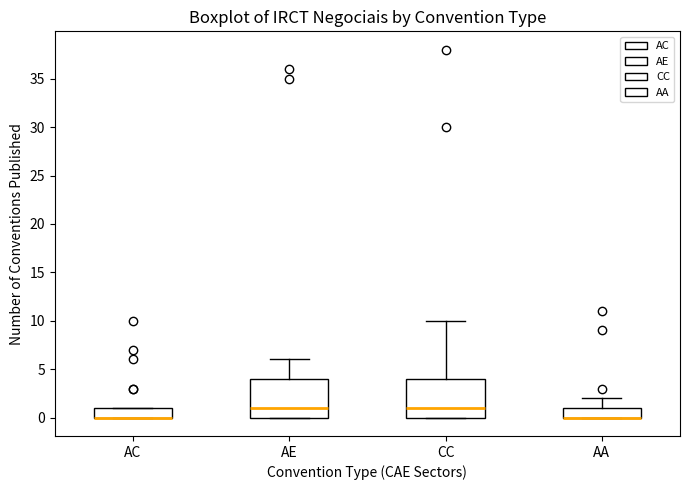

Reading left to right, read every box against the y-axis: the position of its median line, the range the box covers, and the ends of its whiskers. The values are not printed on the chart, so give them approximately, as read against the axis.

AC: median 0 (drawn on the box's lower edge), box 0 to 1, whiskers 0 to 1
AE: median 1, box 0 to 4, whiskers 0 to 6
CC: median 1, box 0 to 4, whiskers 0 to 10
AA: median 0 (drawn on the box's lower edge), box 0 to 1, whiskers 0 to 2